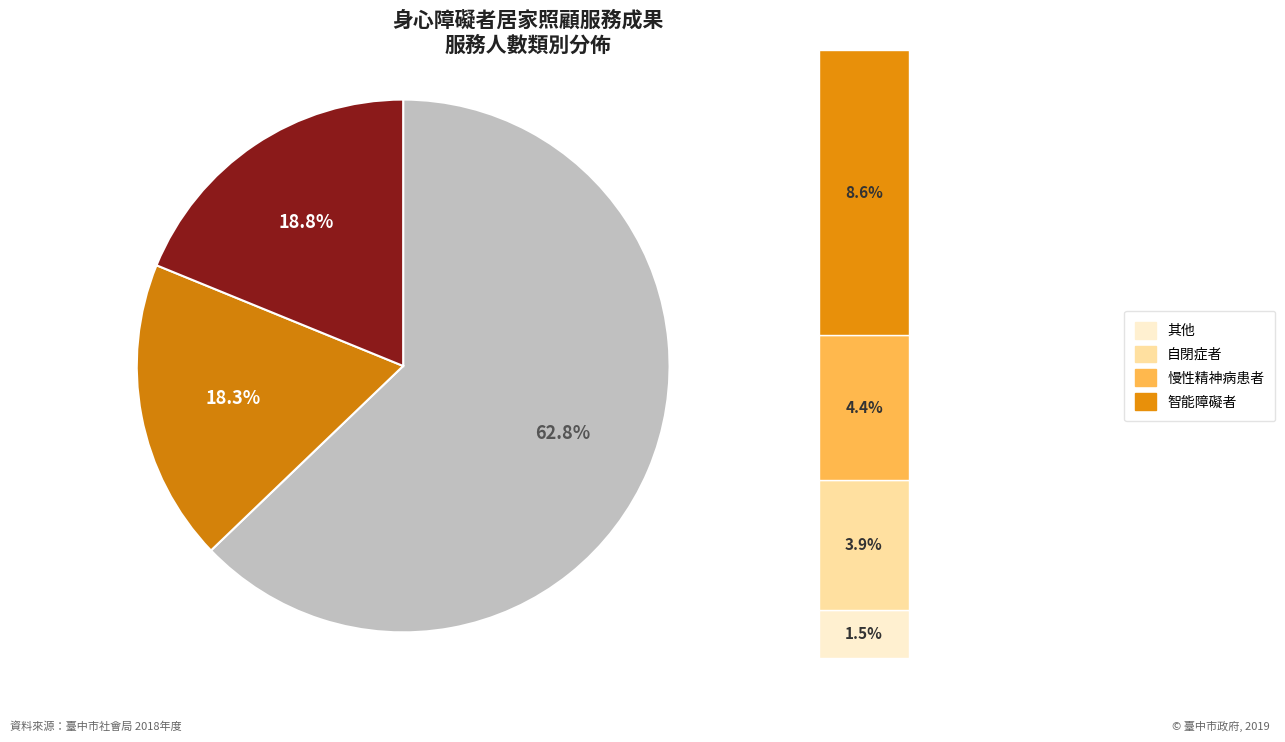

To the nearest percent, what percentage of the pie is 慢性精神病患者?

4%